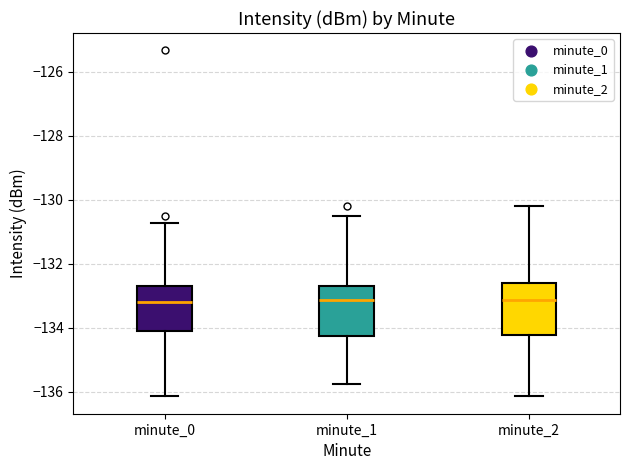

Reading left to right, transcribe this box plot: for each box, give where its median line is, the range the box spans, and where its two whiskers end, as read against the y-axis. The values are not printed on the chart, so give them approximately, as read against the axis.

minute_0: median -133.2, box -134.0 to -132.6, whiskers -136.2 to -130.8
minute_1: median -133.2, box -134.2 to -132.6, whiskers -135.8 to -130.6
minute_2: median -133.2, box -134.2 to -132.6, whiskers -136.2 to -130.2